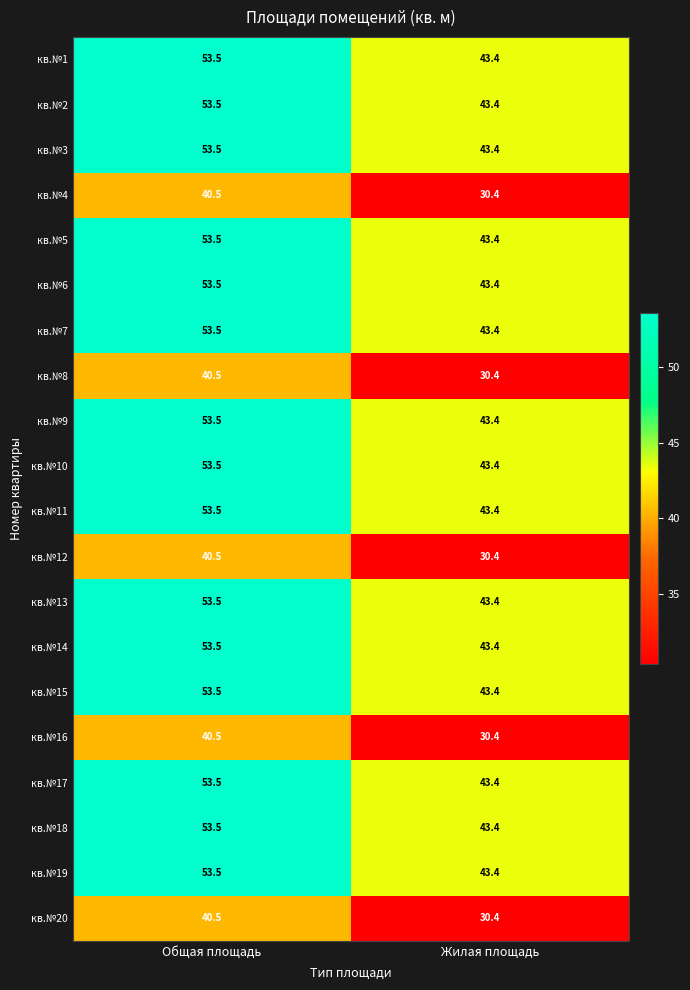

What is the total value across all series at Жилая площадь?

803.0